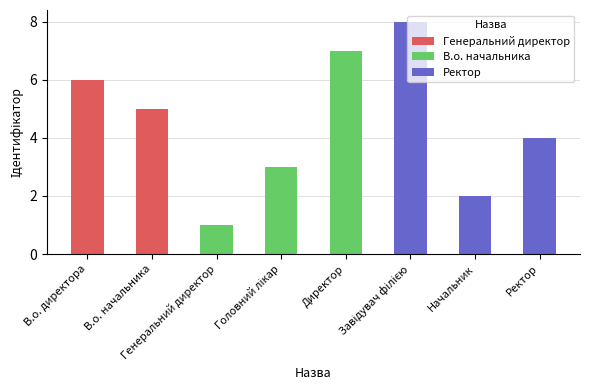

How many categories are shown in the chart?

8